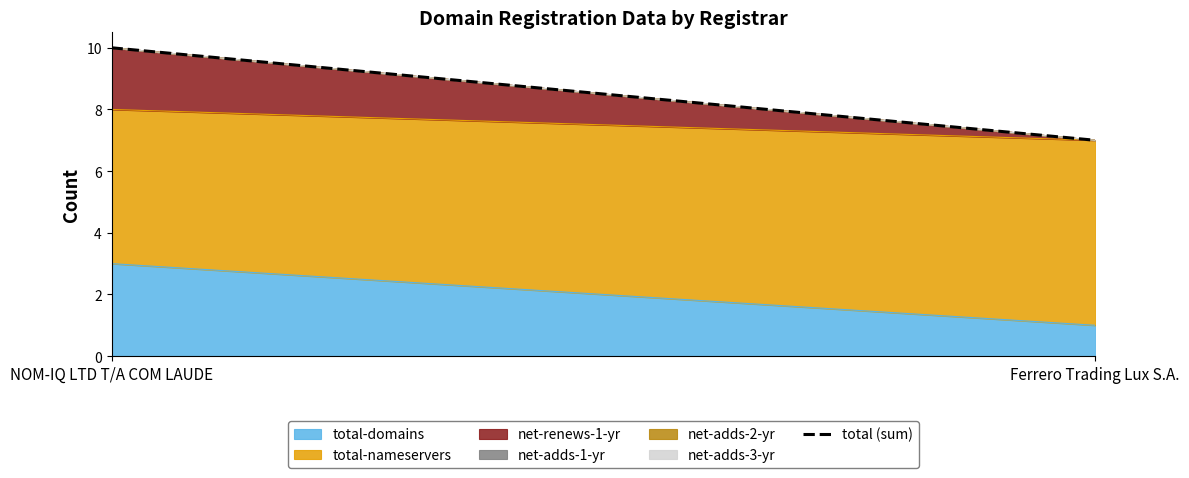

What is the difference between the values at NOM-IQ LTD T/A COM LAUDE and Ferrero Trading Lux S.A.?

3